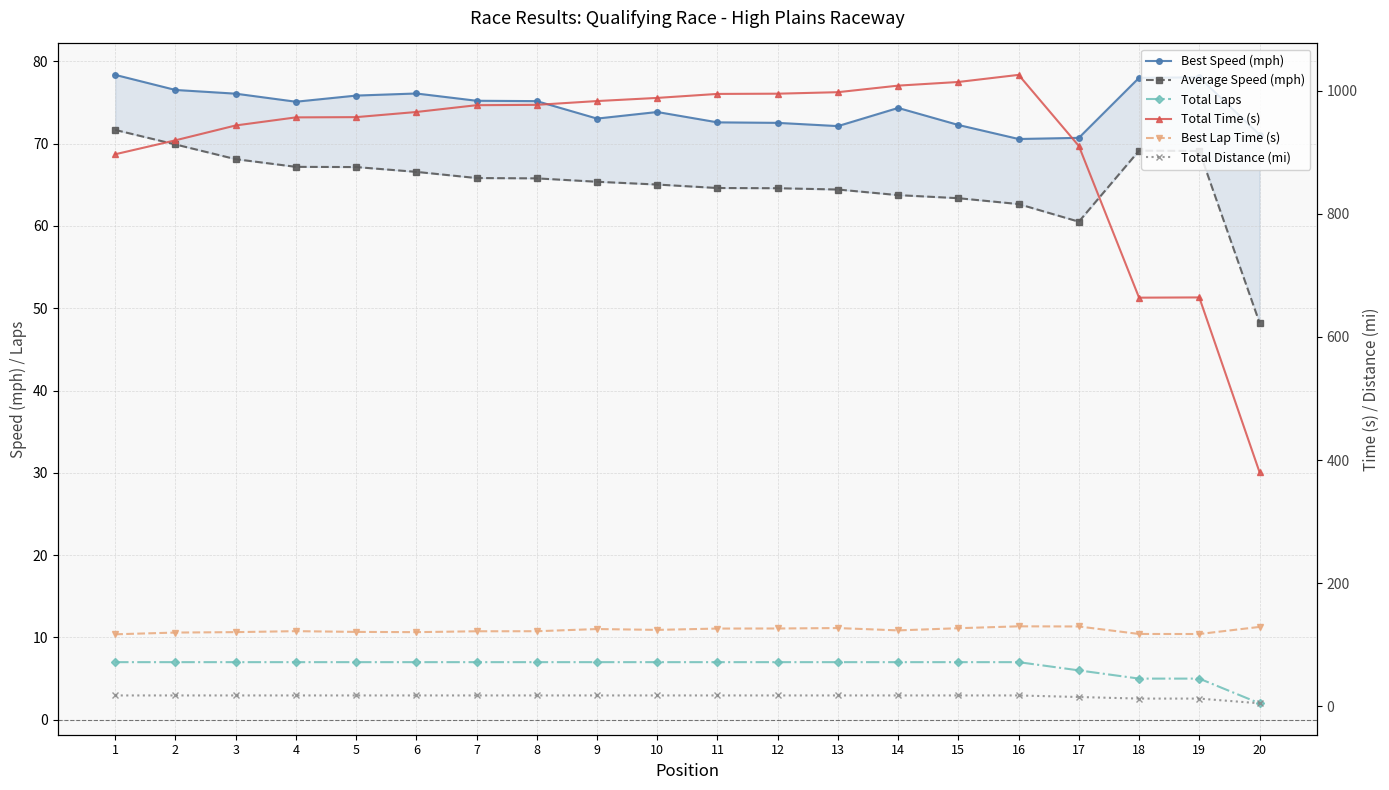

What is the difference between the second highest and second lowest values in the Best Speed (mph) series?

7.4